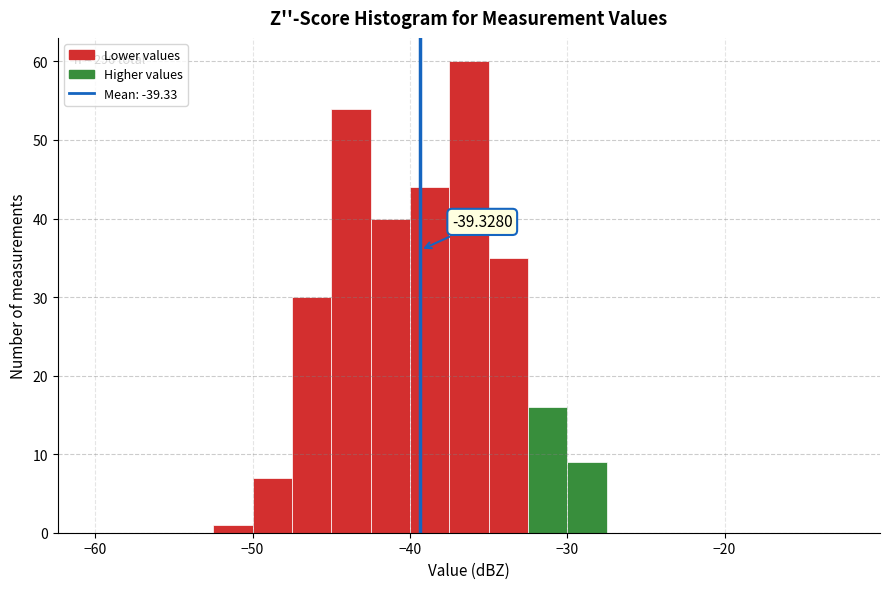

Read against the x-axis, roughly where is the centre of the tallest bar?

-36